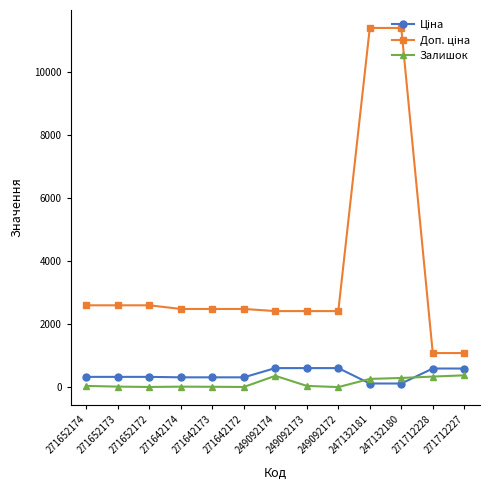

Is it true that Залишок equals 0.0 at 249092172?

True